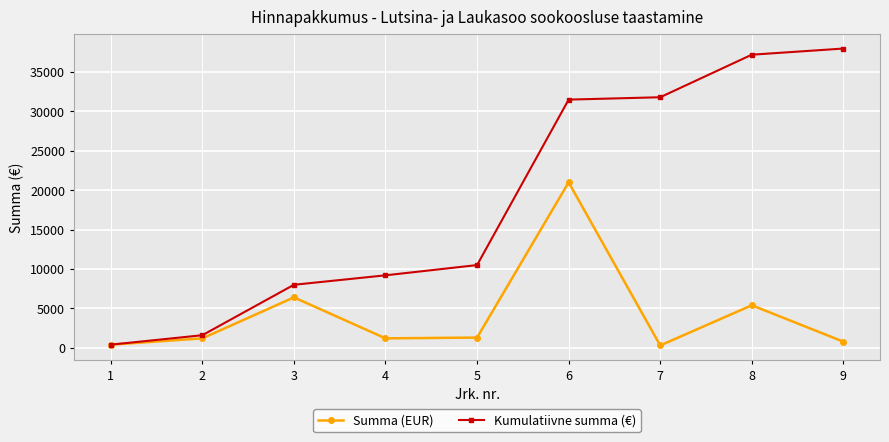

In Summa (EUR), how many points are higher than both neighbors (excluding endpoints)?

3